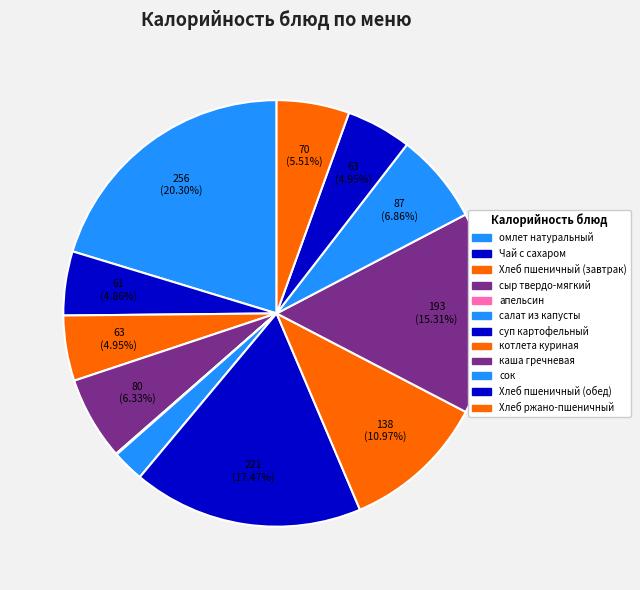

How many slices are in this pie chart?

12